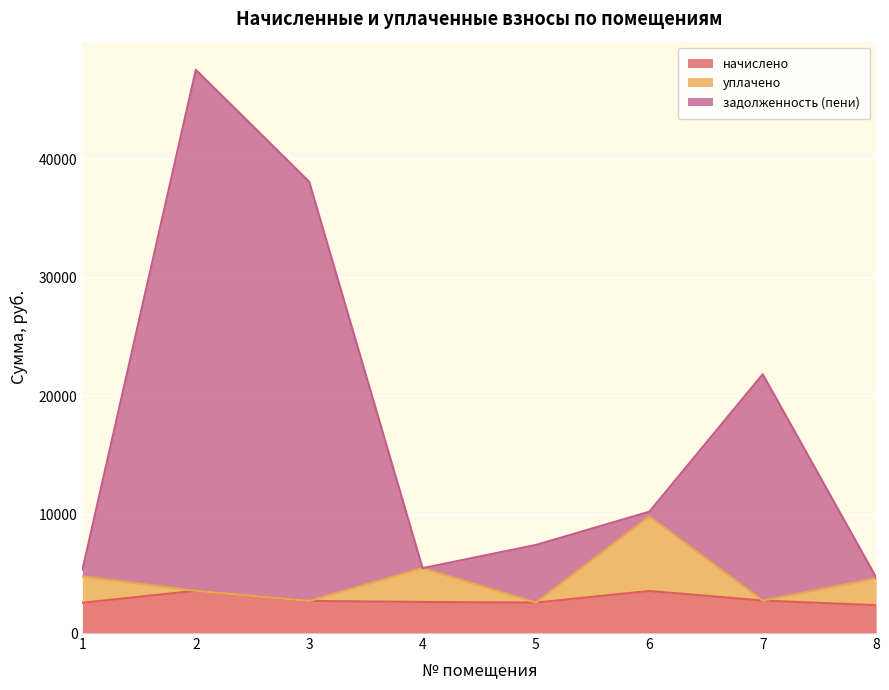

What is the total value across all series at 2?

47525.1